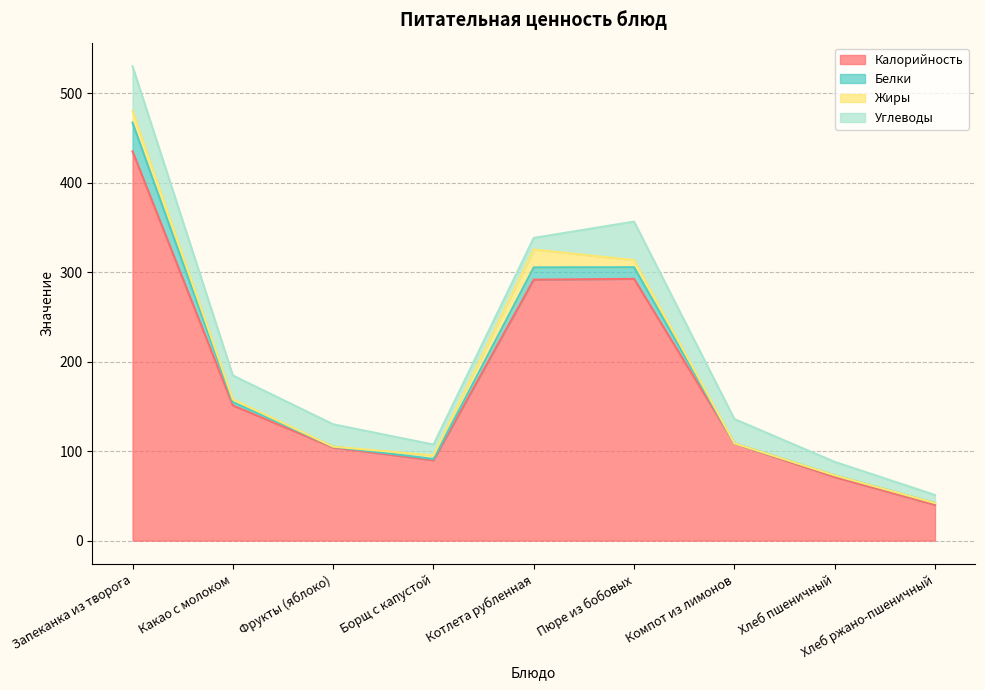

True or false: Жиры has a value of 20.0 at Котлета рубленная.

True